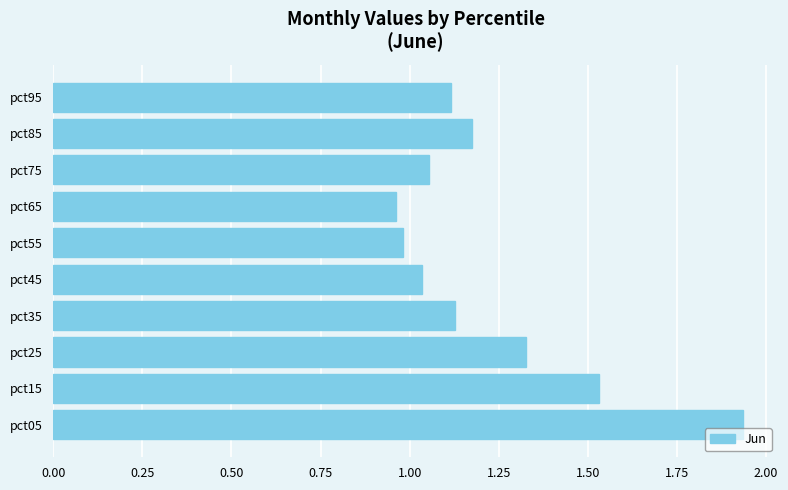

What is the difference between the second highest and second lowest values?

0.6